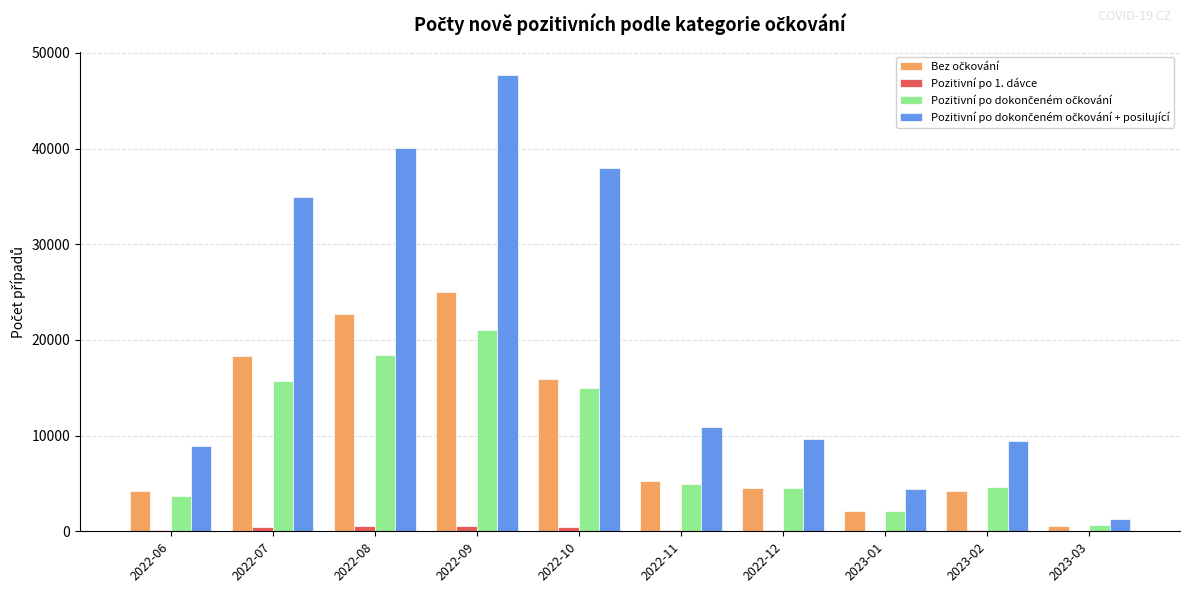

Is it true that Pozitivní po 1. dávce equals 125 at 2022-11?

True